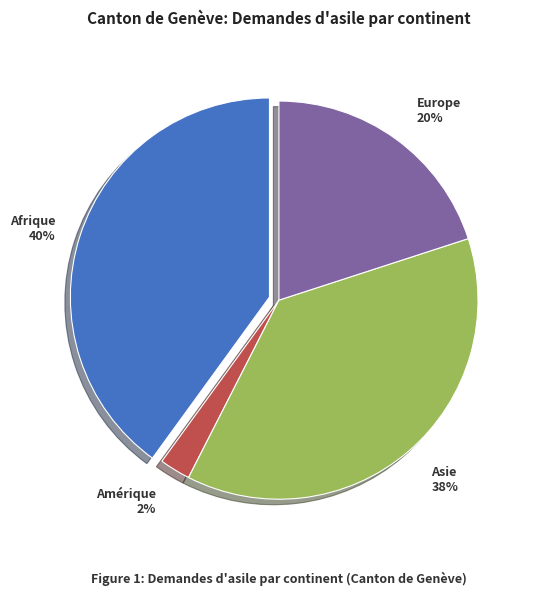

To the nearest percent, what is the average slice percentage?

25%